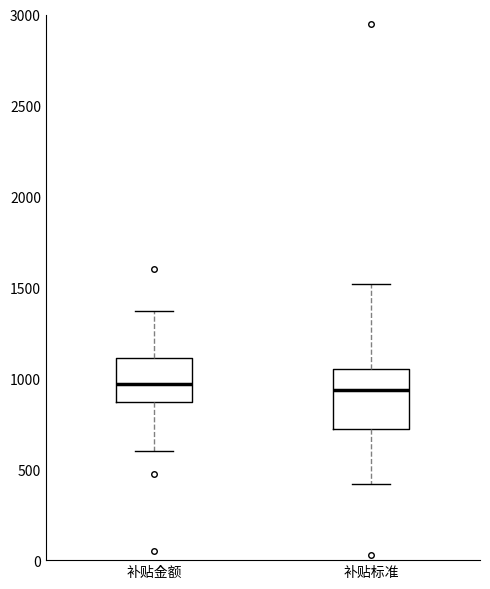

Where does the upper whisker of the box for 补贴标准 end on the y-axis? The values are not printed on the chart, so give them approximately, as read against the axis.

1500